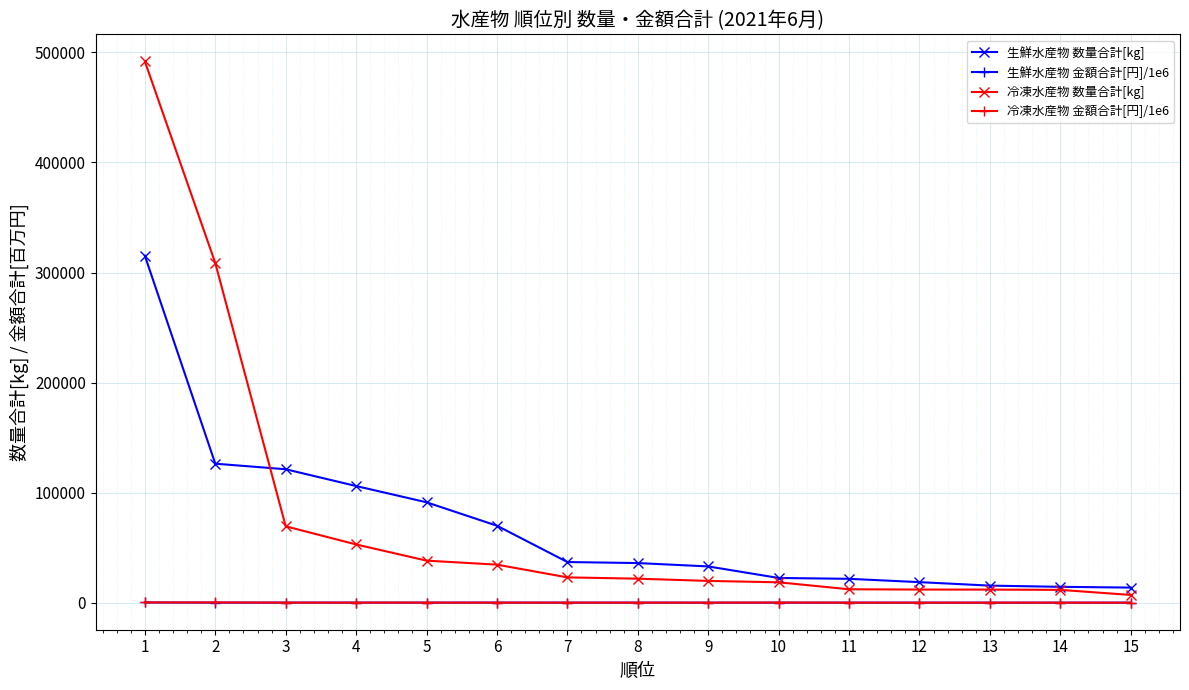

What is the minimum value for 生鮮水産物 金額合計[円]/1e6?

6.5